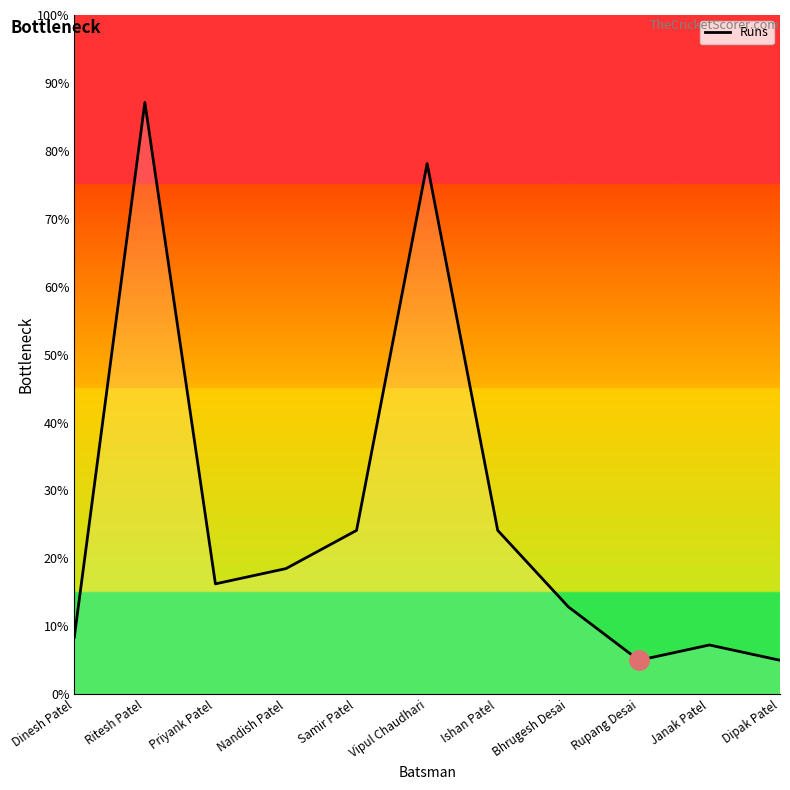

What is the sum of all values?

286.8